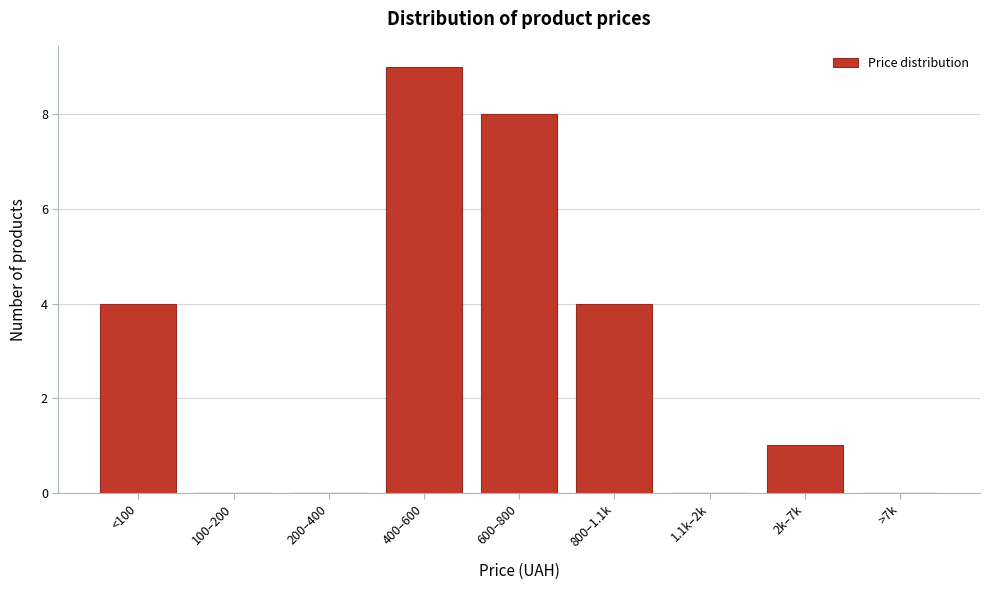

Reading left to right, extract all data points from this chart.

<100=4	100–200=0	200–400=0	400–600=9	600–800=8	800–1.1k=4	1.1k–2k=0	2k–7k=1	>7k=0